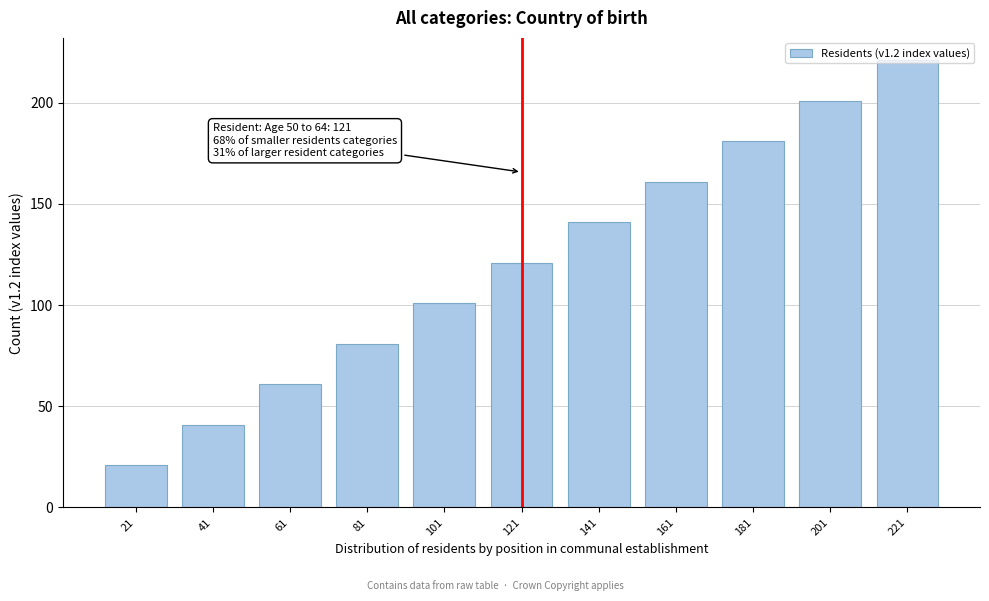

What is the change in value from 161 to 221?

+60